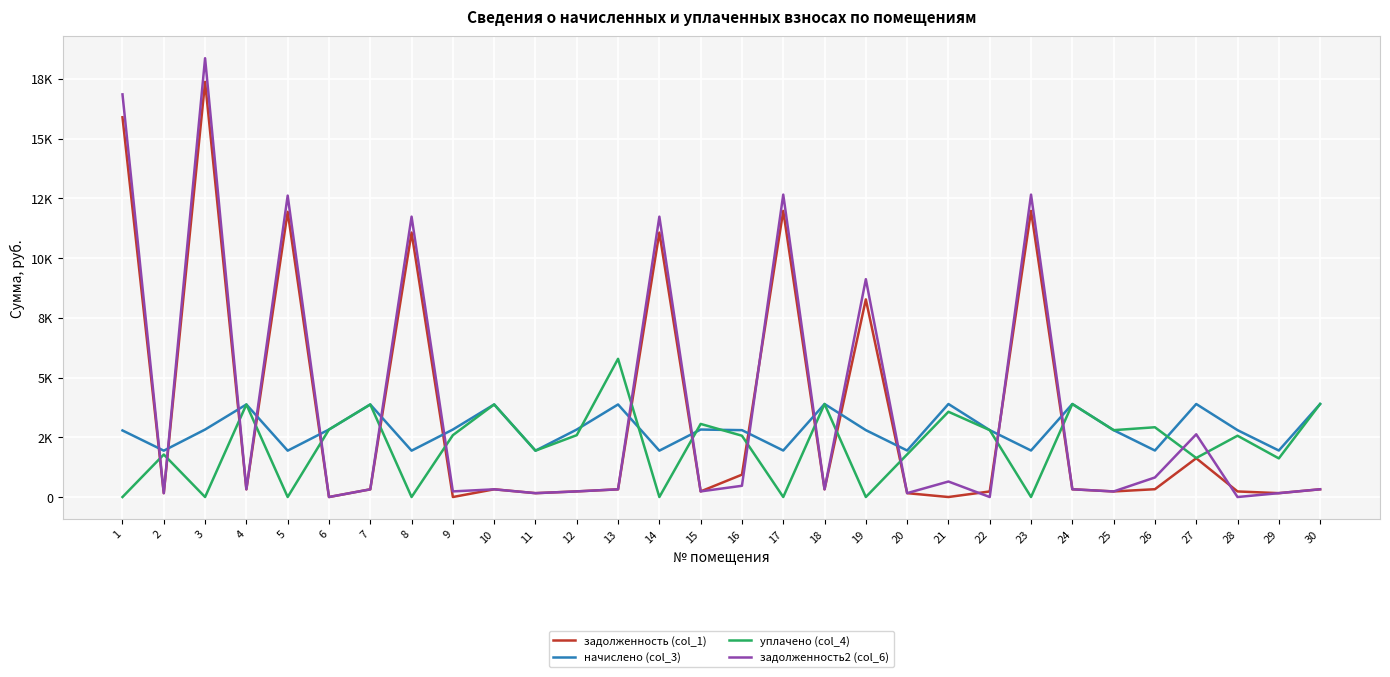

What is the sum of the начислено (col_3) values at 5 and 10?

5813.0